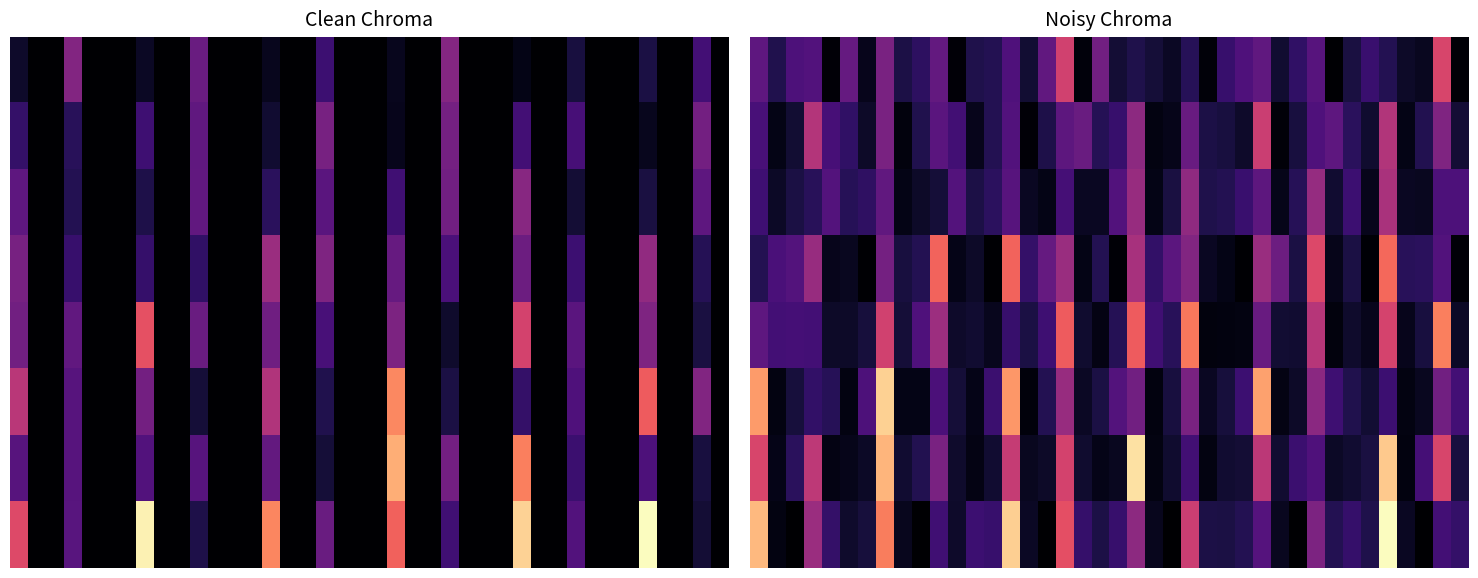

What is the difference between the maximum and minimum values in the 2 series?

0.4